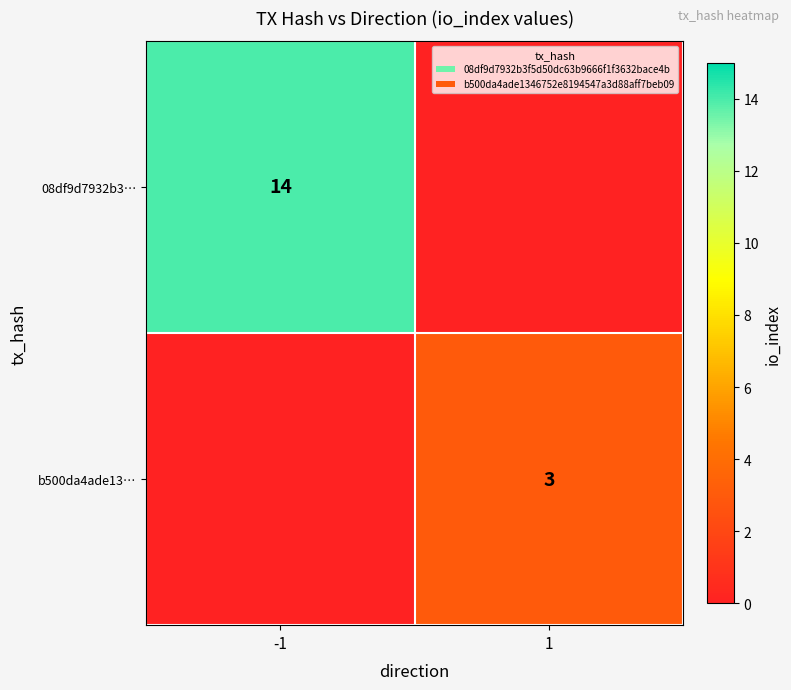

True or false: b500da4ade13… has a value of 1 at 1.

False